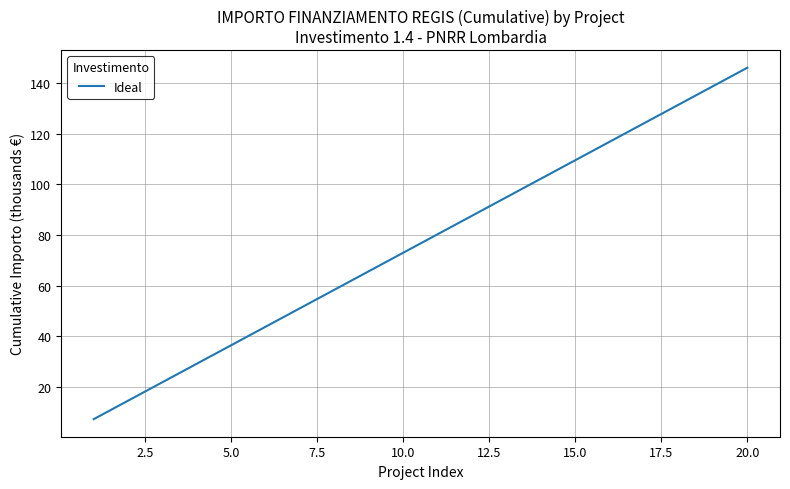

What is the difference between the maximum and minimum values?

138.7